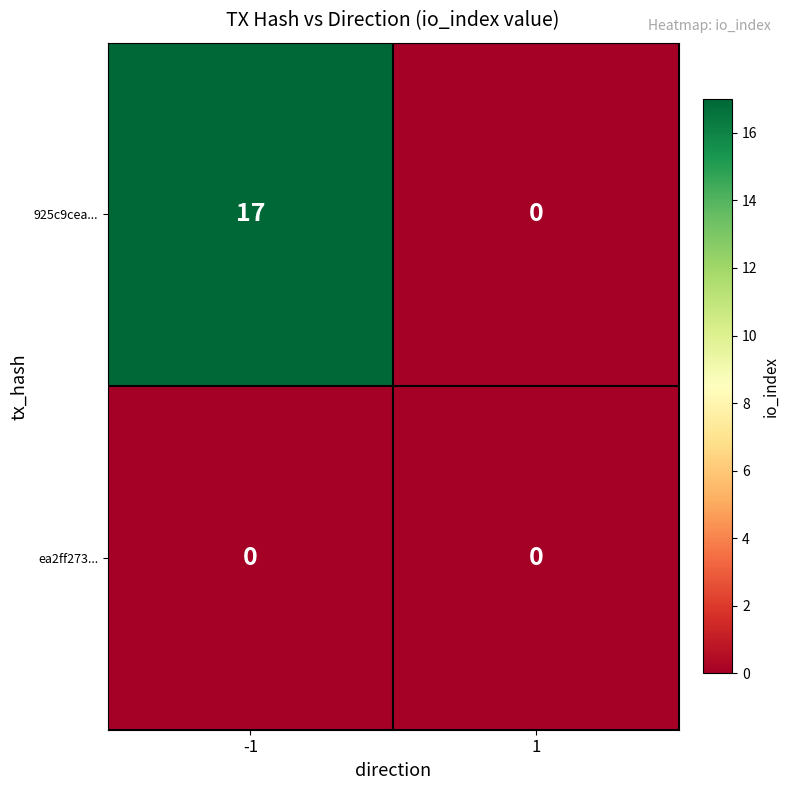

At which category is the sum across all series the highest?

-1